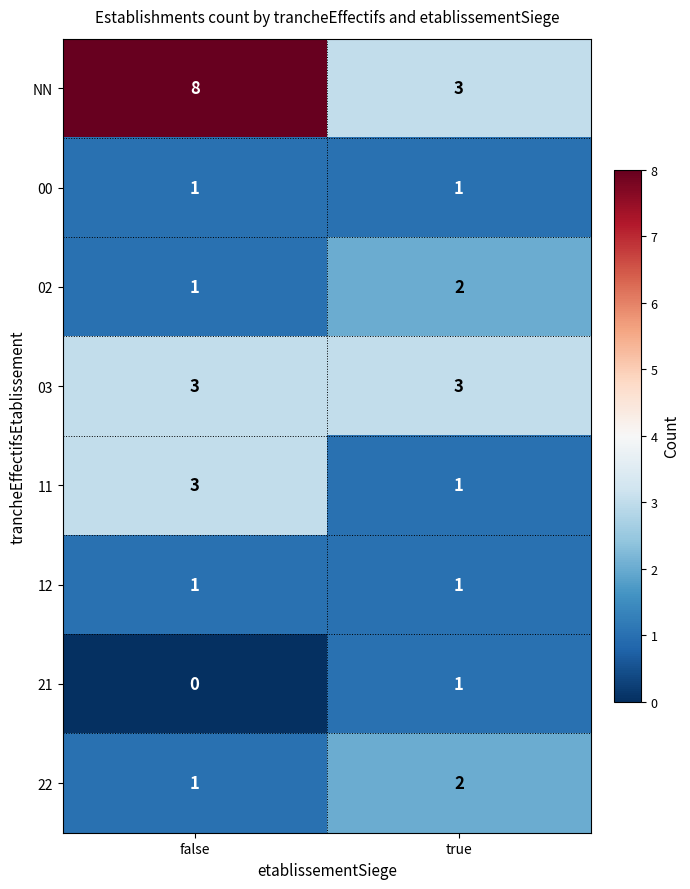

List the labels in order of 21 value, largest first.

true, false